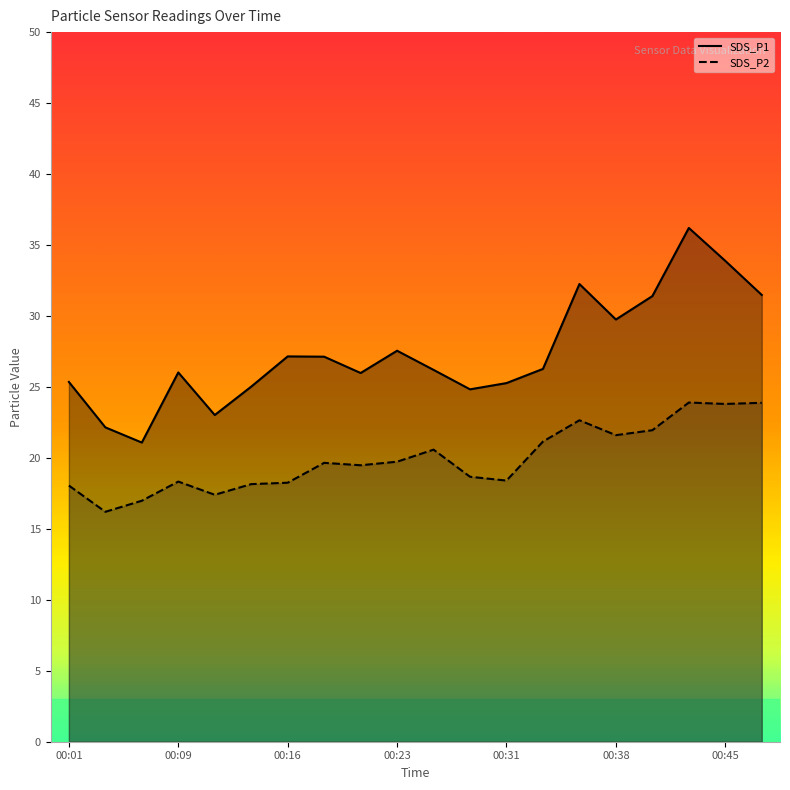

Where is SDS_P1 nearest to the value 28?

00:23